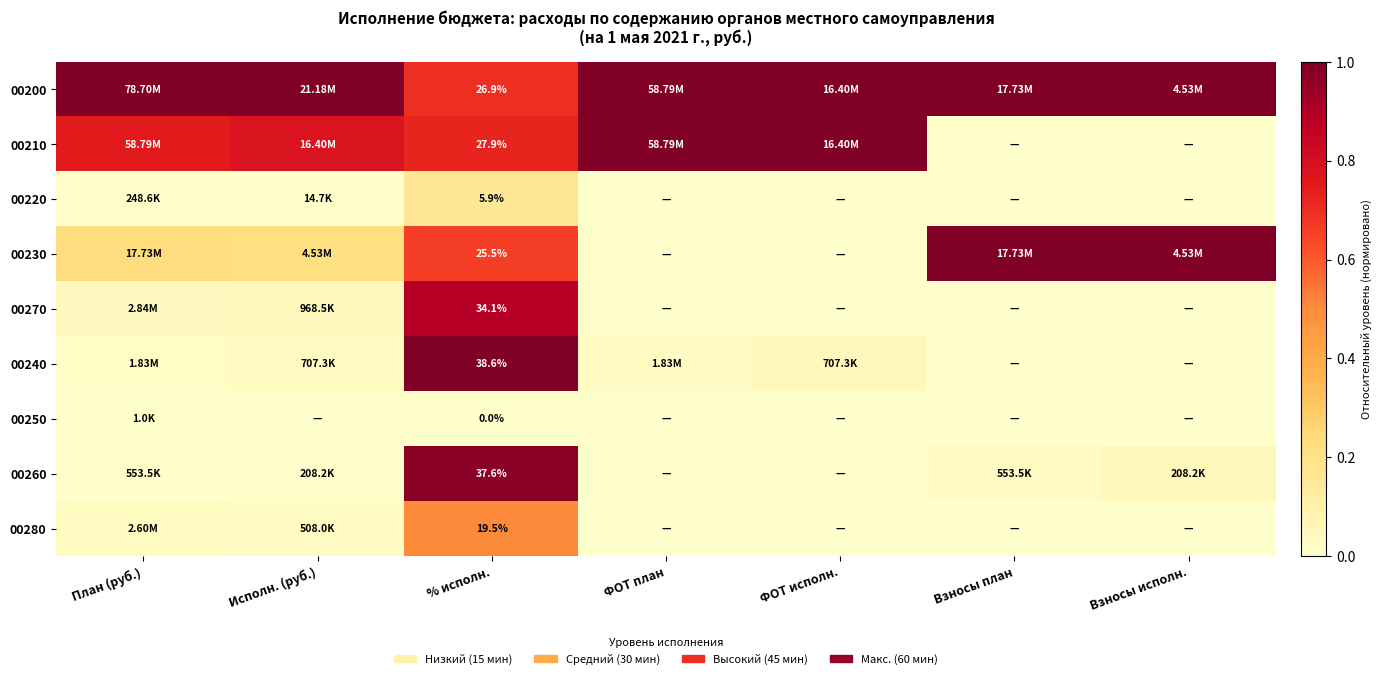

At which label does 00210 reach its peak?

ФОТ план